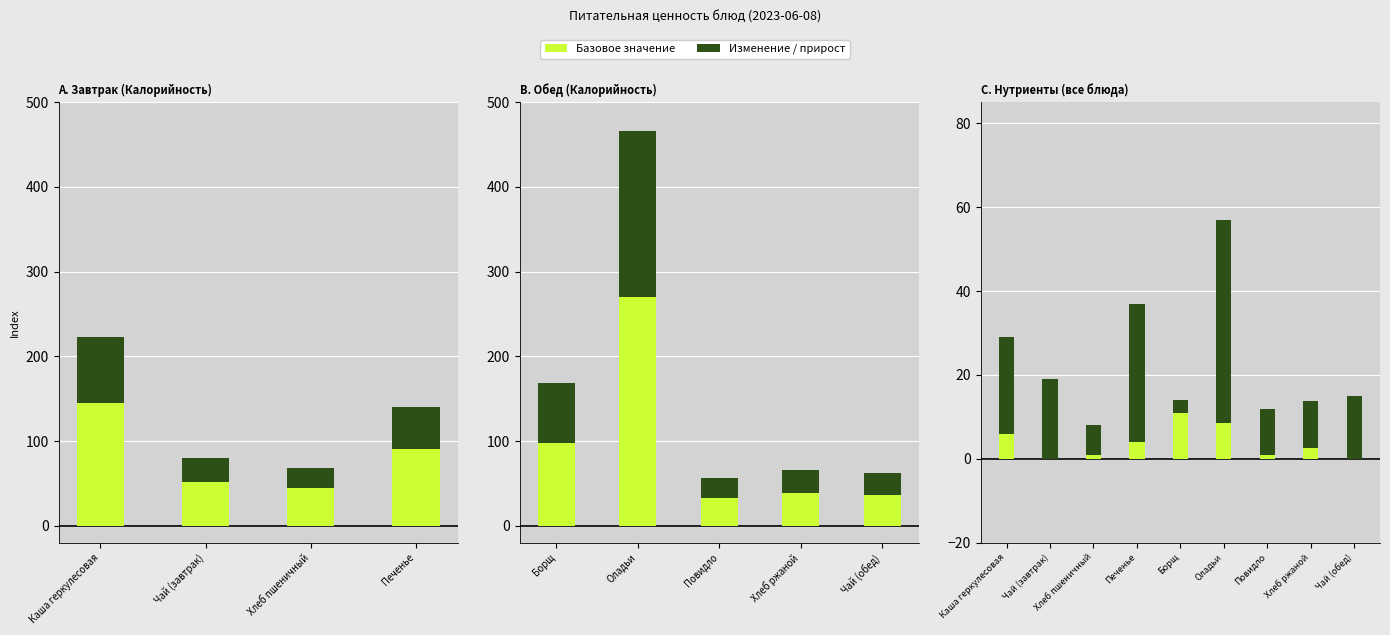

What is the sum of the Калорийность values at Чай с сахаром С лимоном and Печенье?

202.0